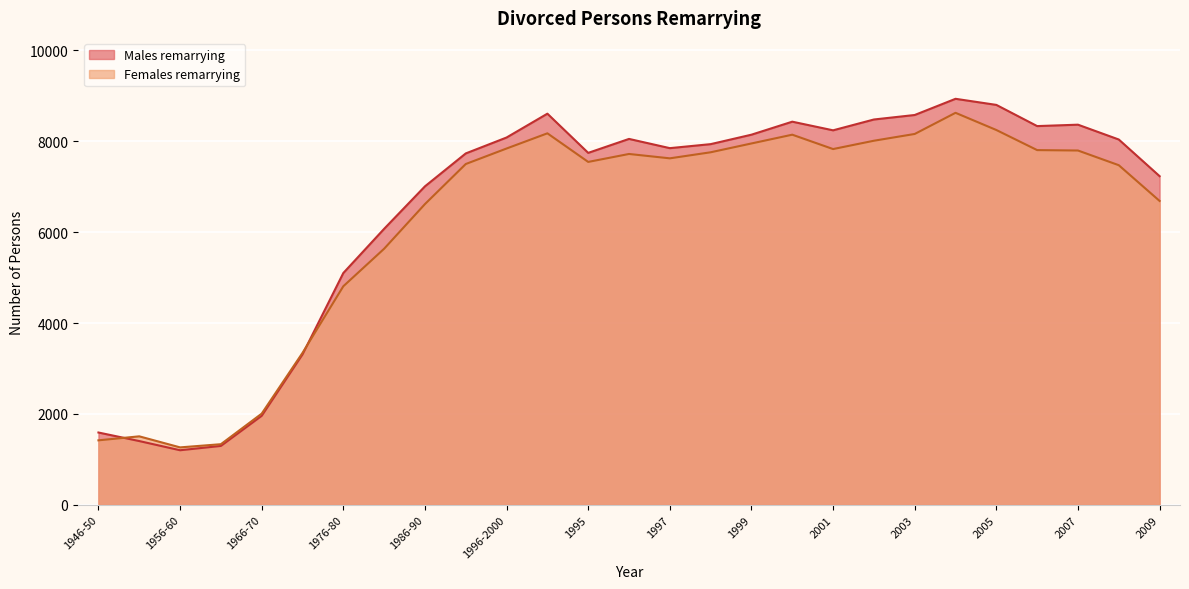

What is the highest value of the Females remarrying series?

8622